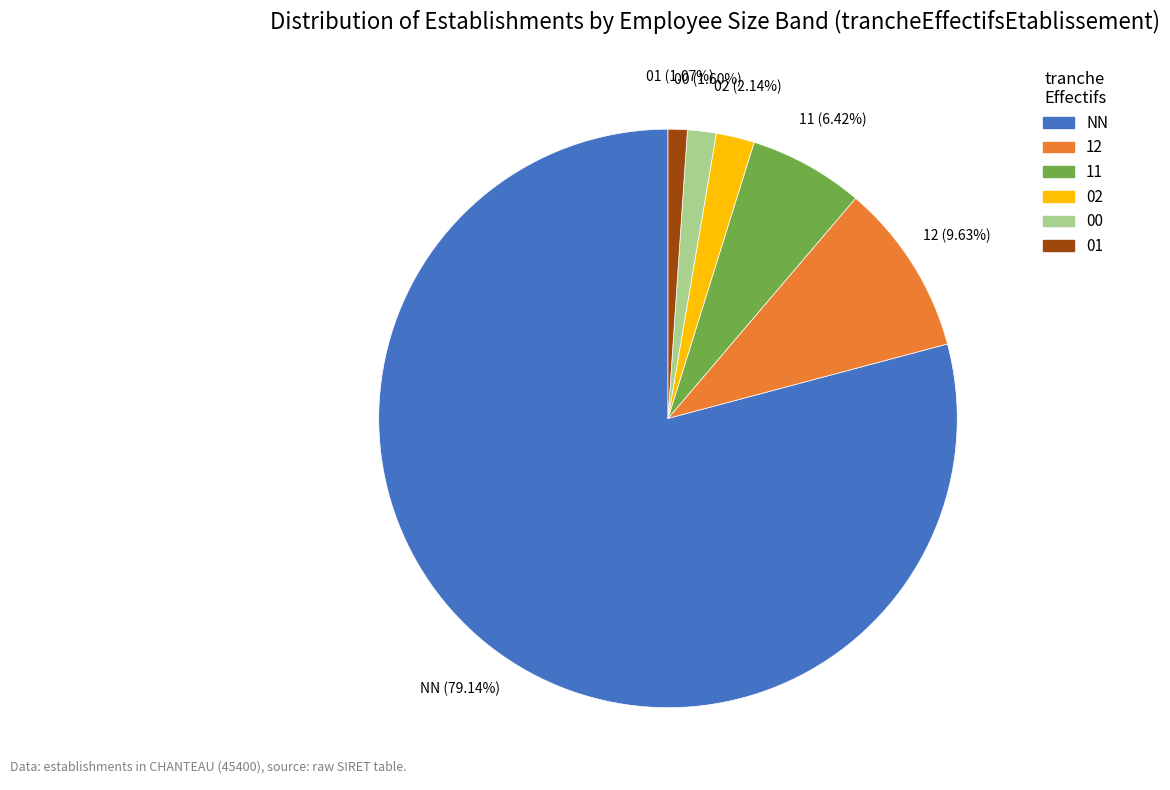

What is the total percentage of 12 and 02?

11.8%